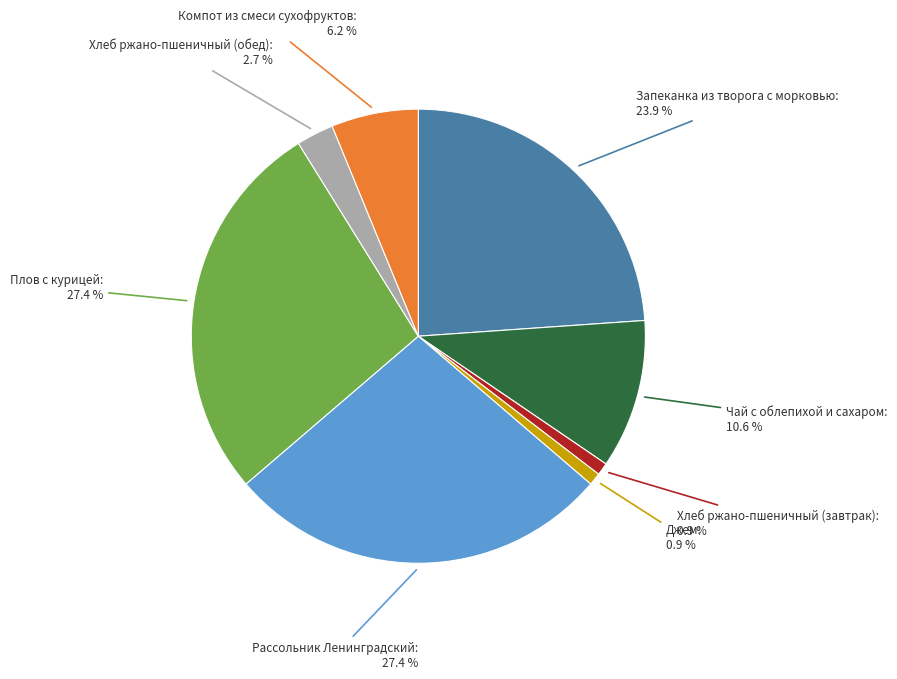

Which has a higher value, Запеканка из творога с морковью or Хлеб ржано-пшеничный (обед)?

Запеканка из творога с морковью